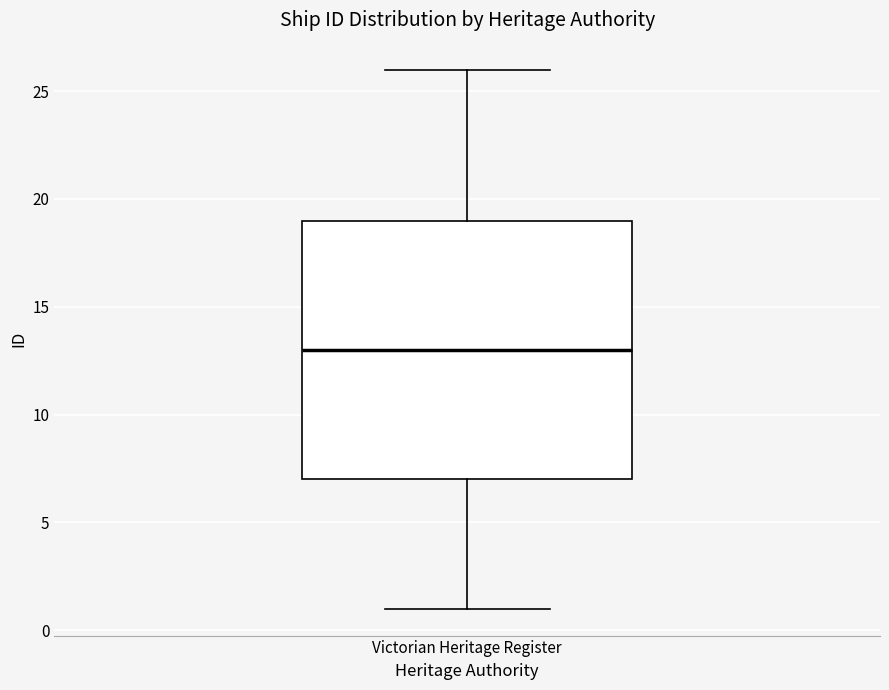

Where does the median line of the box for Victorian Heritage Register sit on the y-axis? The values are not printed on the chart, so give them approximately, as read against the axis.

13